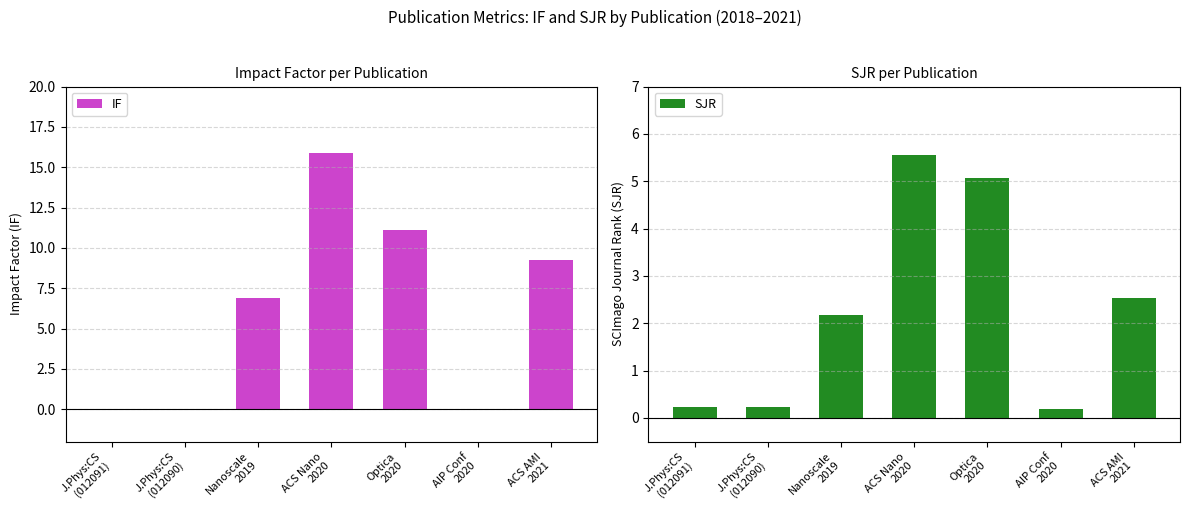

What is the difference between the IF values at J.Phys:CS
(012090) and Optica
2020?

11.1